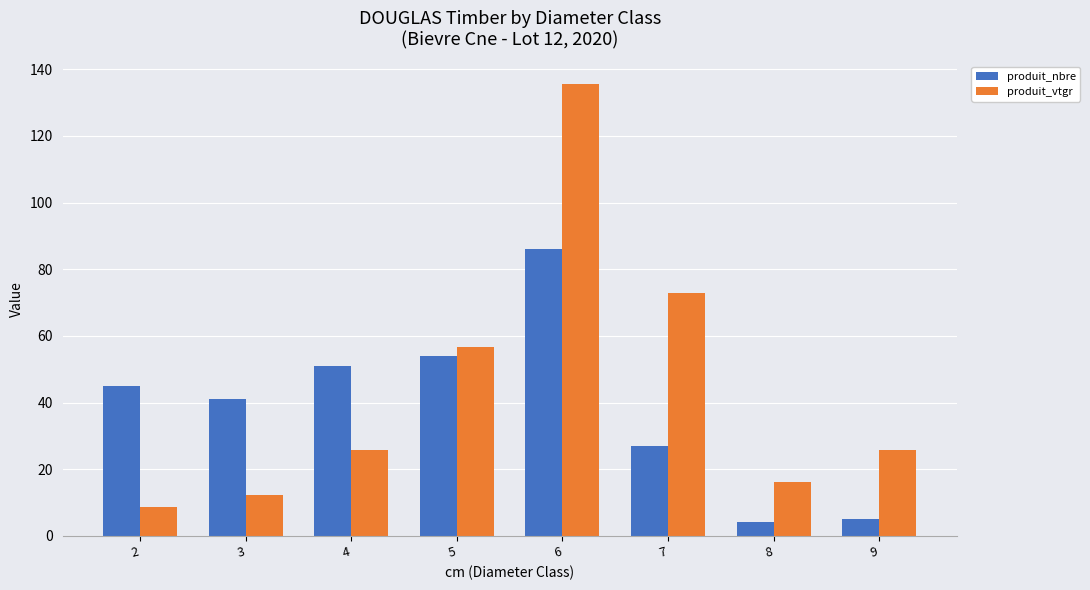

True or false: produit_vtgr has a value of 56.5 at 5.

True